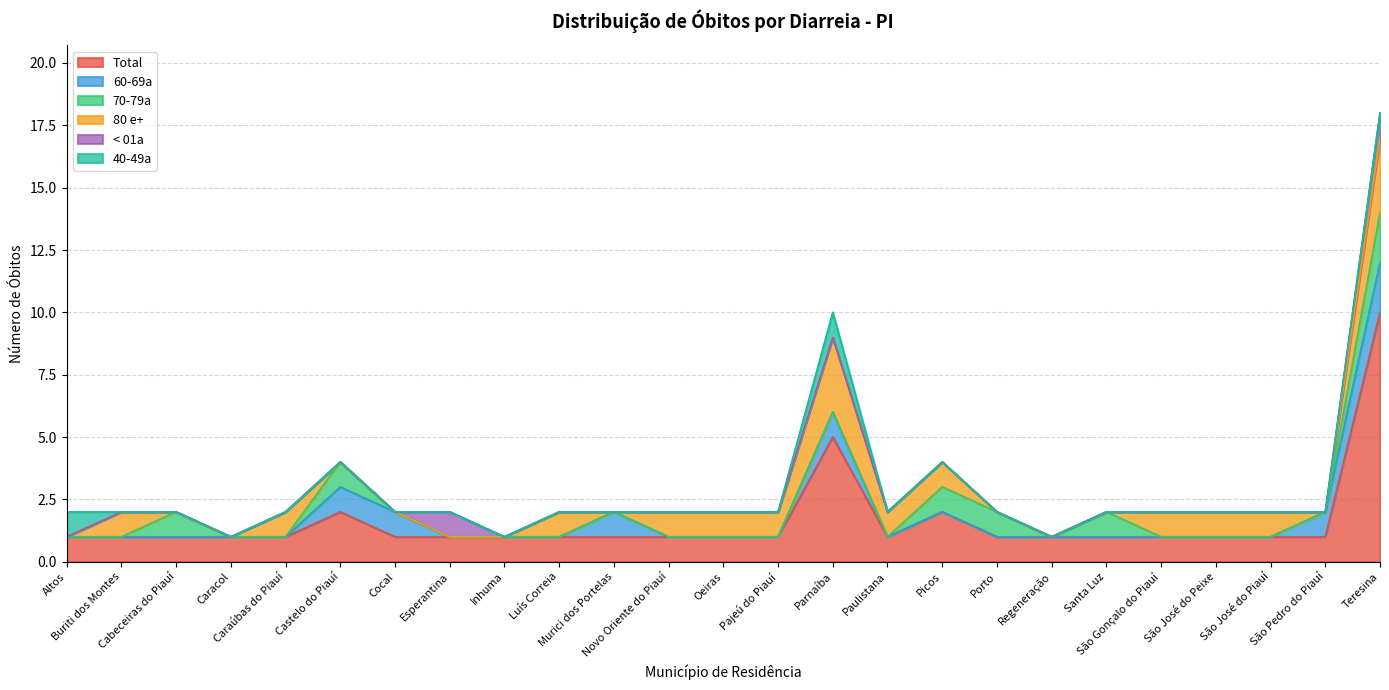

What are all the series names shown in the legend?

Total, 60-69a, 70-79a, 80 e+, < 01a, 40-49a